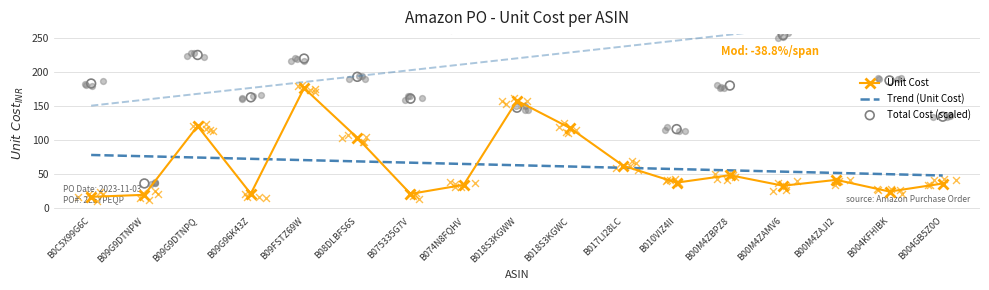

Which series has the largest Y range (max minus min)?

Total Cost (scaled)